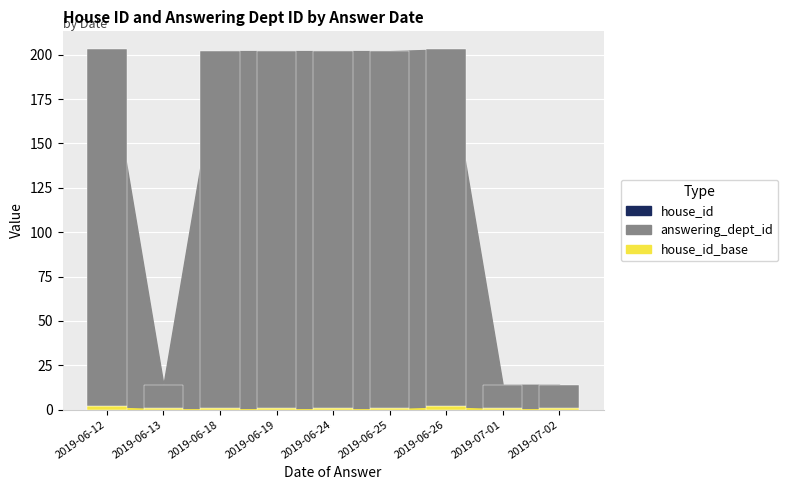

Are the bars horizontal?

No